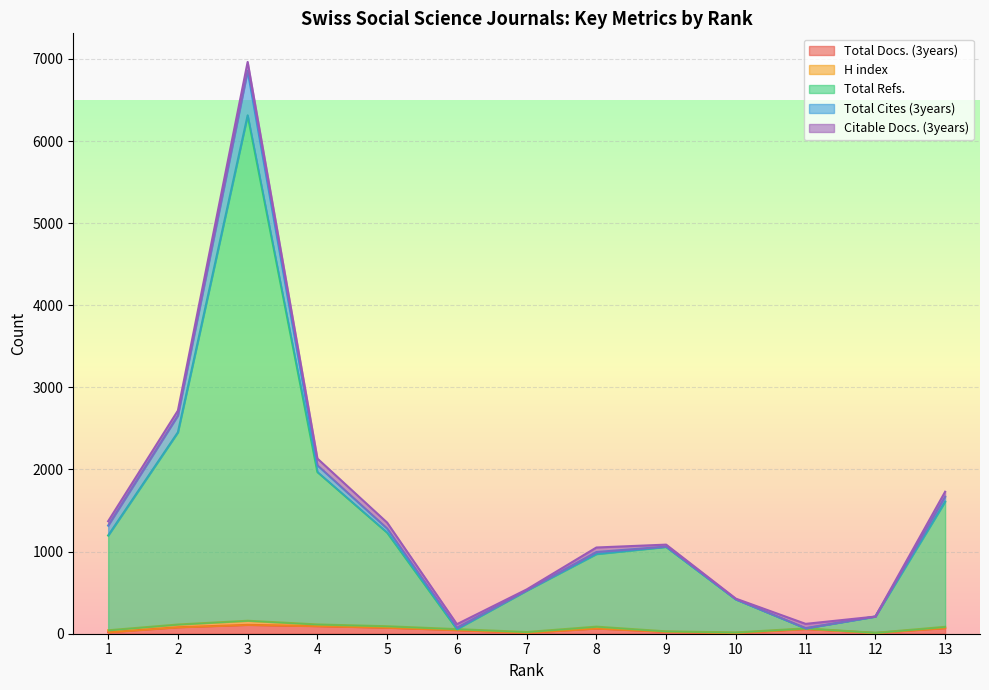

Reading right to left, transcribe all the data shown in this chart.

Total Docs. (3years): 69	10	58	9	24	64	12	44	74	93	108	79	18
H index: 15	1	7	7	5	22	9	12	17	20	50	33	24
Total Refs.: 1525	198	0	402	1028	884	503	0	1140	1856	6155	2341	1154
Total Cites (3years): 60	0	3	0	4	25	5	17	50	82	543	204	121
Citable Docs. (3years): 60	0	52	9	24	55	10	43	72	82	107	60	53